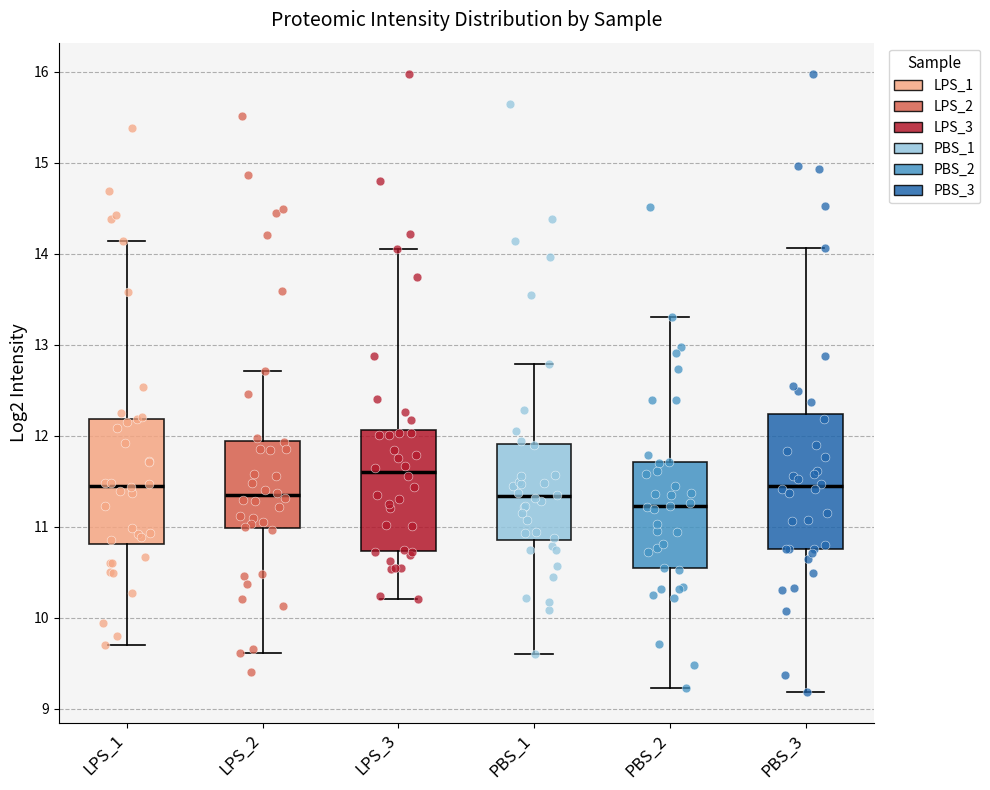

Reading left to right, read every box against the y-axis: the position of its median line, the range the box covers, and the ends of its whiskers. The values are not printed on the chart, so give them approximately, as read against the axis.

LPS_1: median 11.5, box 10.8 to 12.2, whiskers 9.7 to 14.1
LPS_2: median 11.3, box 11.0 to 11.9, whiskers 9.6 to 12.7
LPS_3: median 11.6, box 10.7 to 12.1, whiskers 10.2 to 14.0
PBS_1: median 11.3, box 10.9 to 11.9, whiskers 9.6 to 12.8
PBS_2: median 11.2, box 10.5 to 11.7, whiskers 9.2 to 13.3
PBS_3: median 11.4, box 10.8 to 12.2, whiskers 9.2 to 14.1